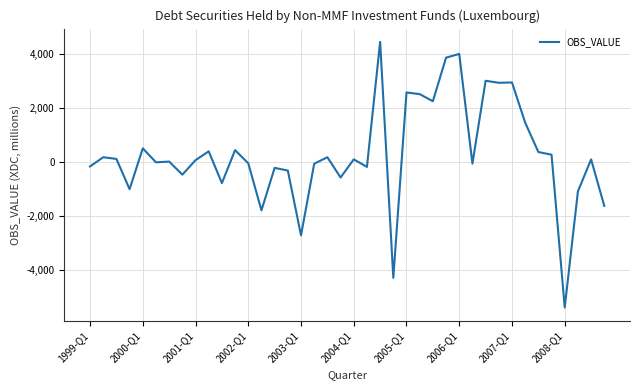

What is the minimum value shown in the chart?

-5373.2